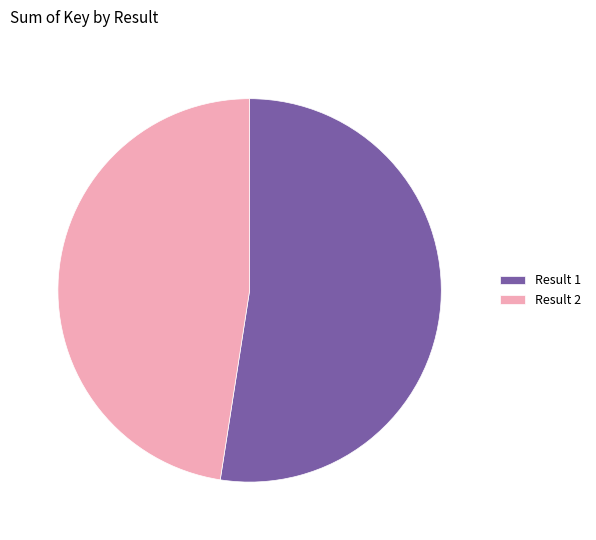

True or false: Result 1 accounts for 52% of the total.

True